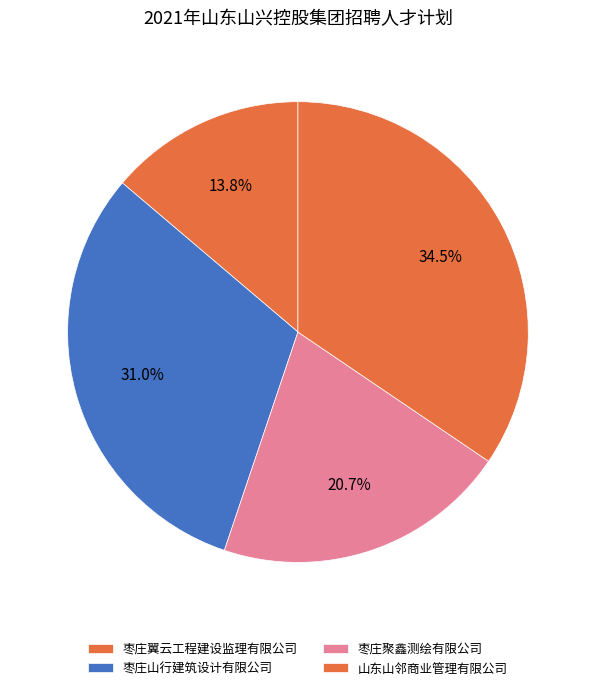

Is there a majority slice in this chart?

No